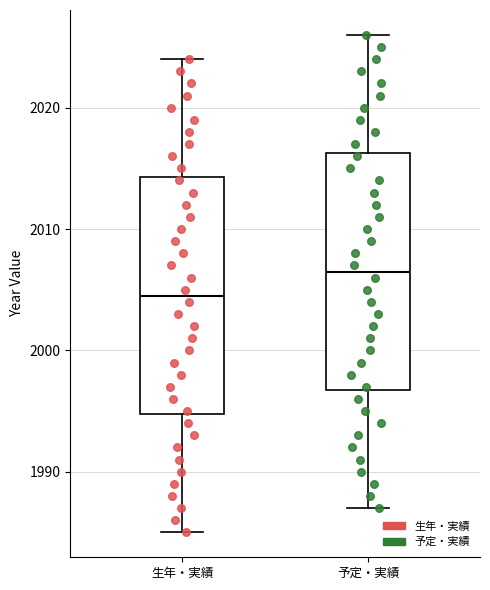

Which box has the lowest median line?

生年・実績